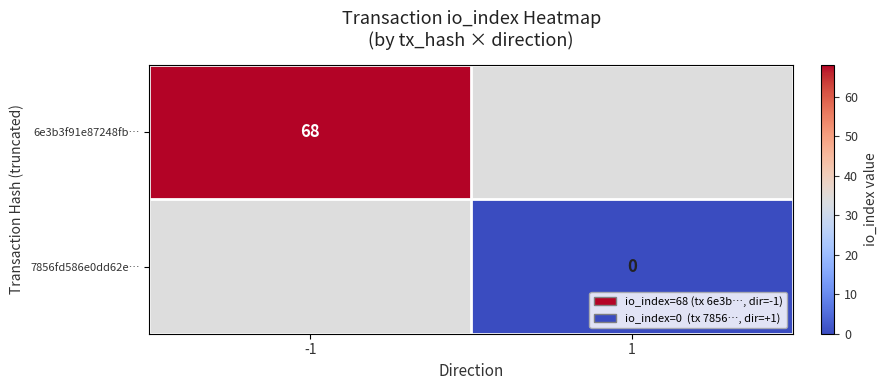

What is the maximum value shown in the chart?

68.0